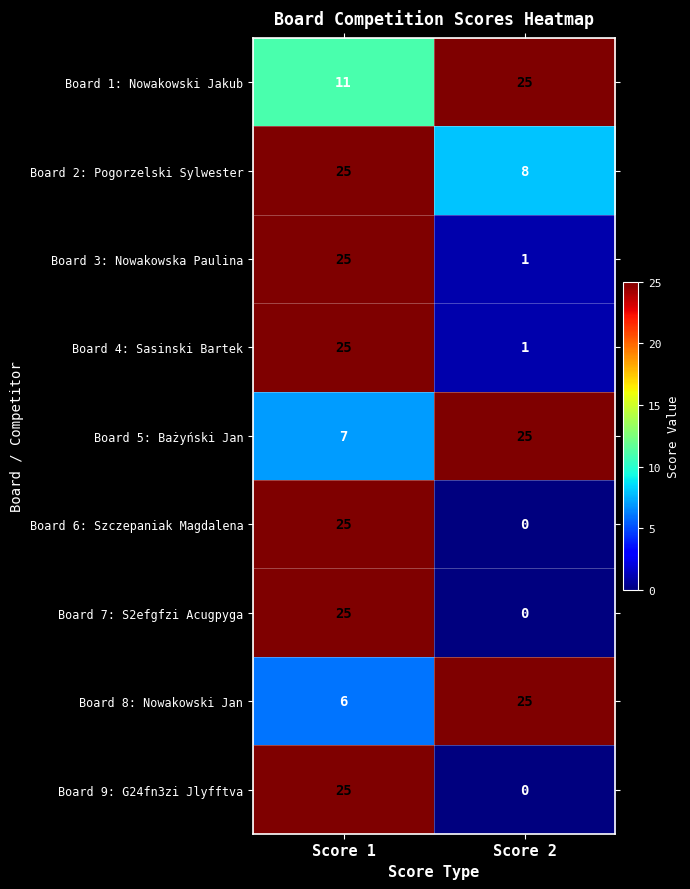

Read the Board 7: S2efgfzi Acugpyga value at Score 1.

25